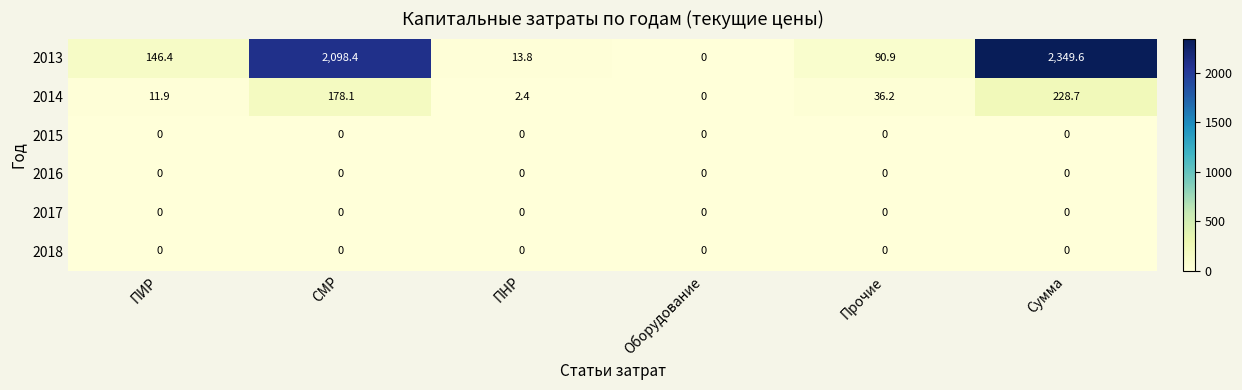

Which label corresponds to the largest value in the chart?

Сумма